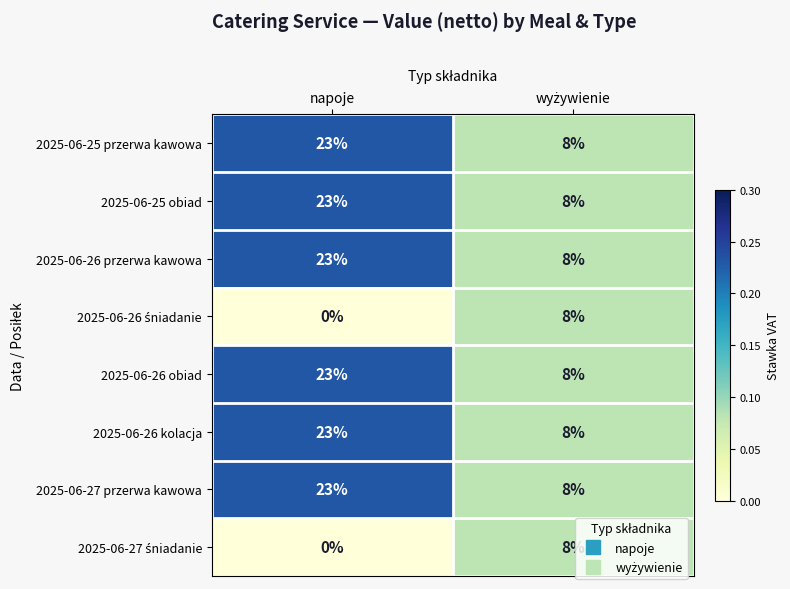

Which label corresponds to the smallest value in the chart?

napoje